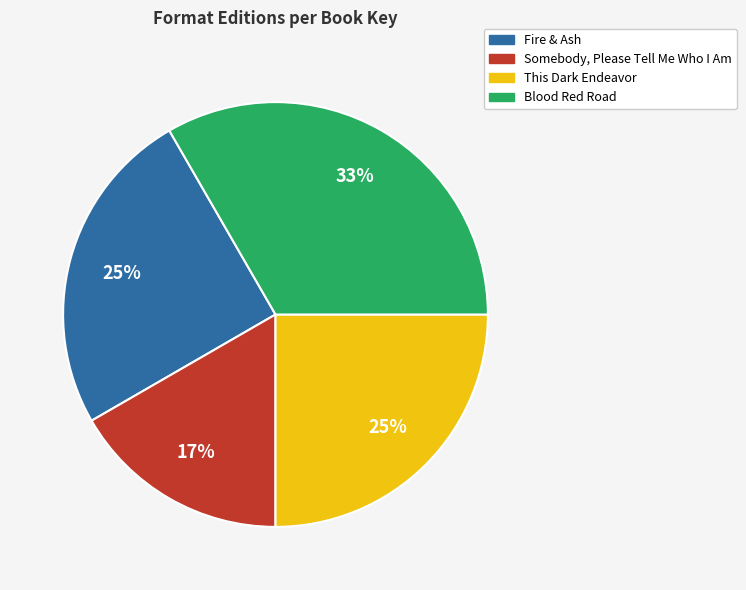

Does any single category account for the majority?

No